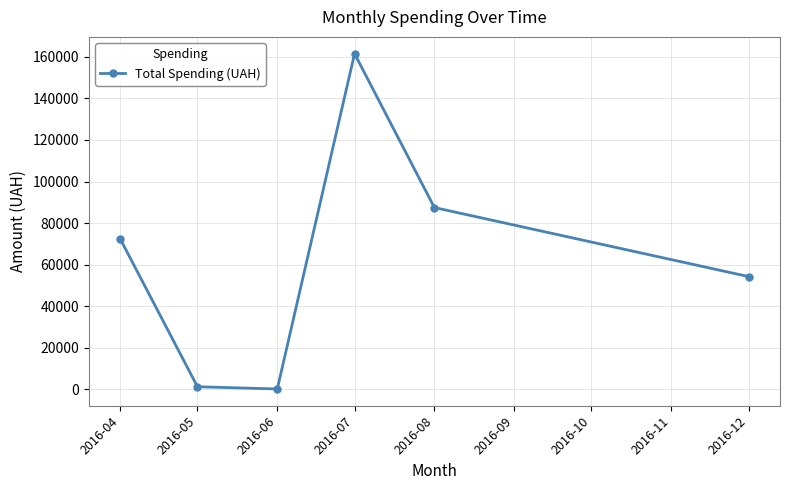

At which label does the data first exceed 72406?

2016-04